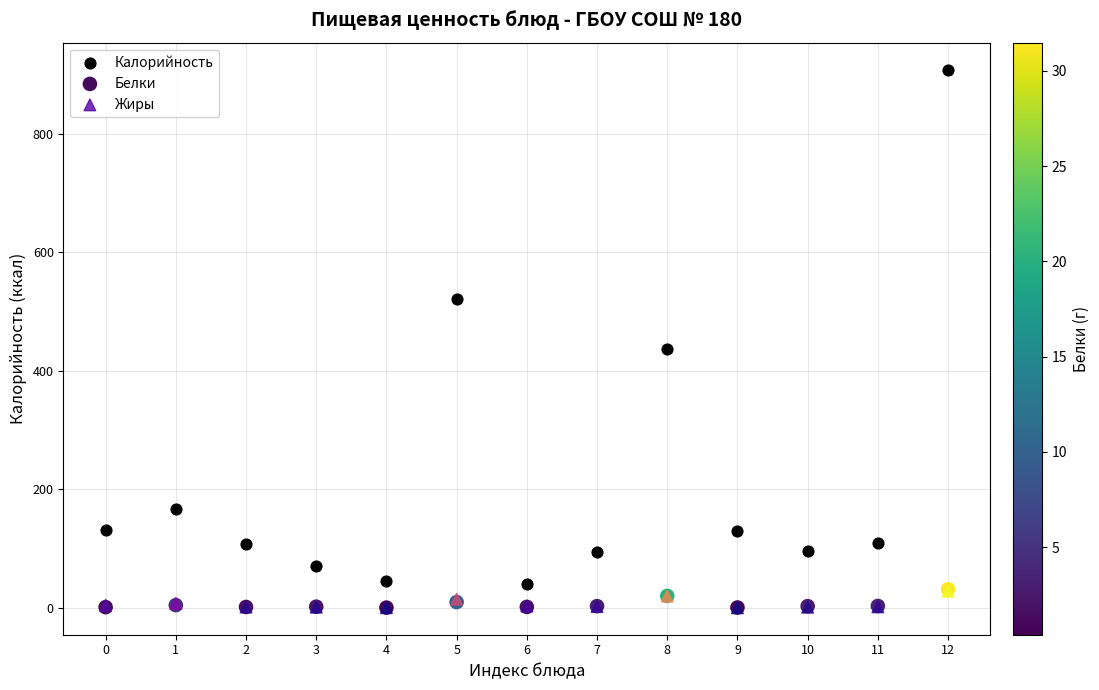

What are all the series names shown in the legend?

Калорийность, Белки, Жиры